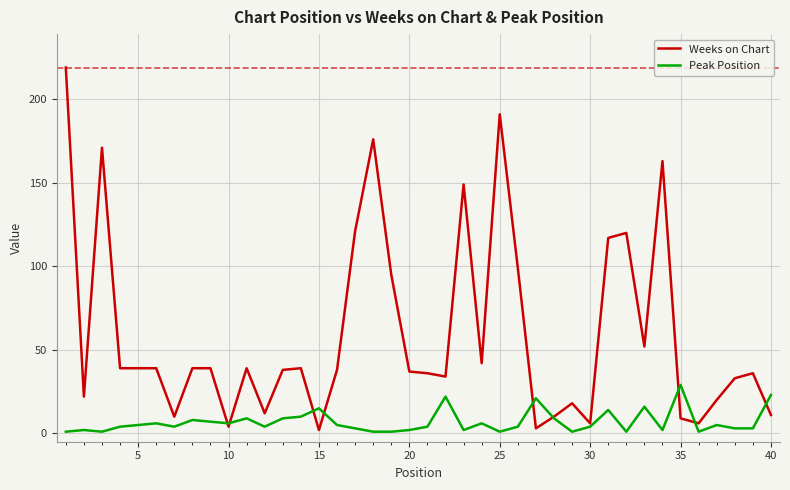

Which series has the widest spread of values?

Weeks on Chart